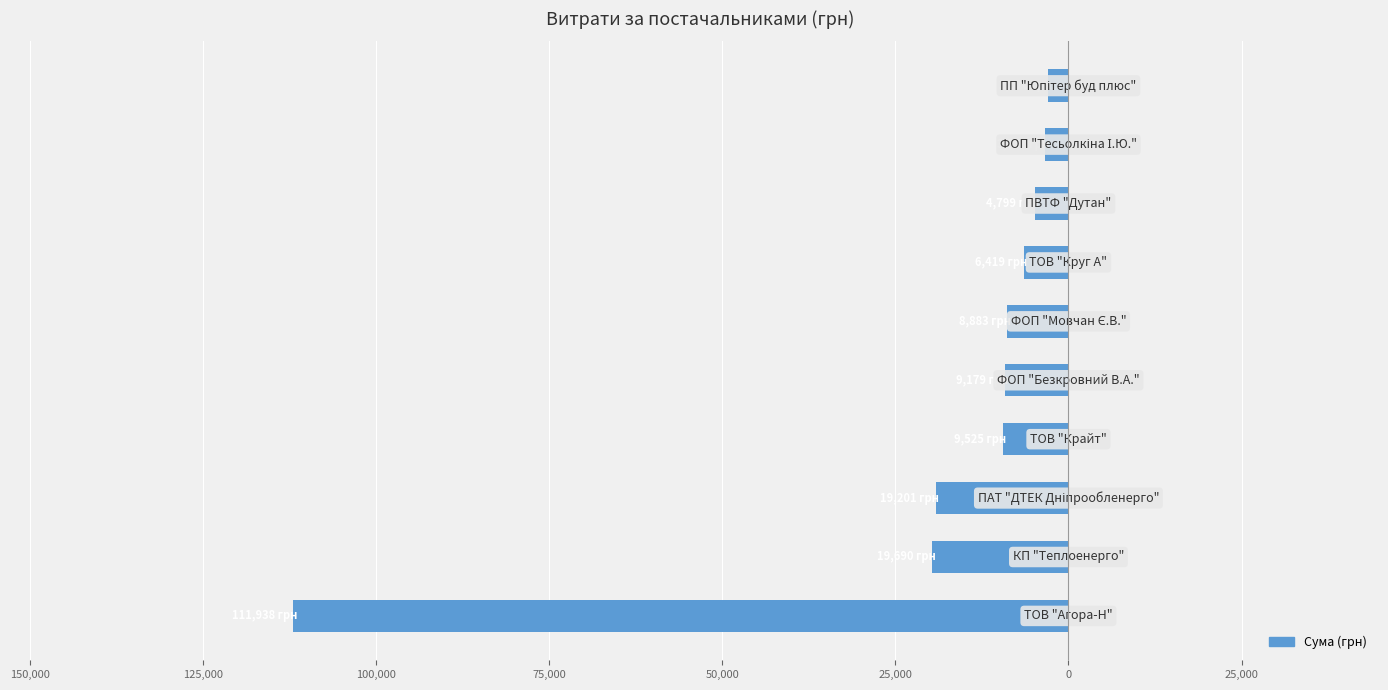

Are the bars horizontal?

Yes